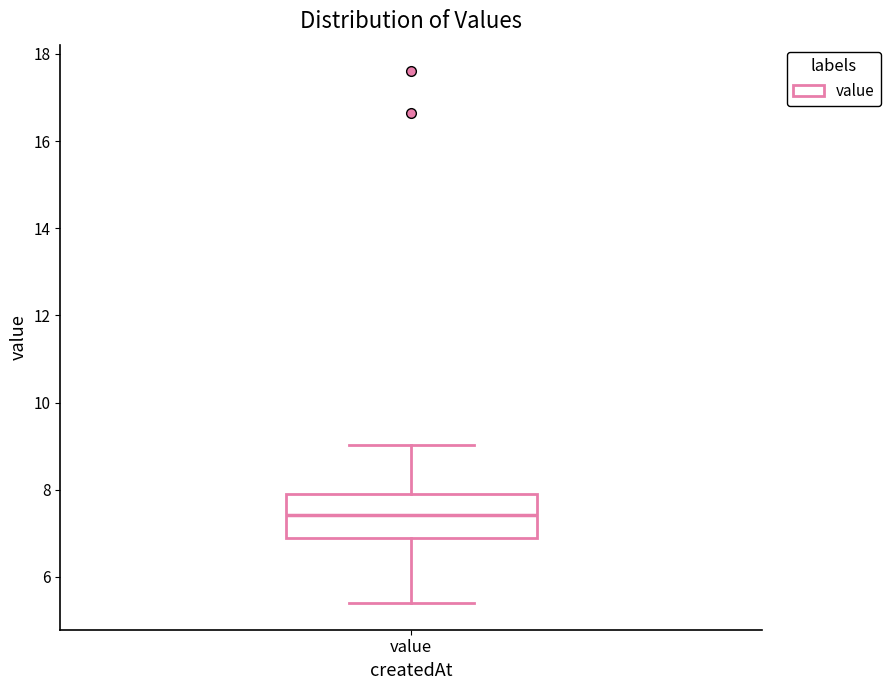

Where does the median line of the box for value sit on the y-axis? The values are not printed on the chart, so give them approximately, as read against the axis.

7.4